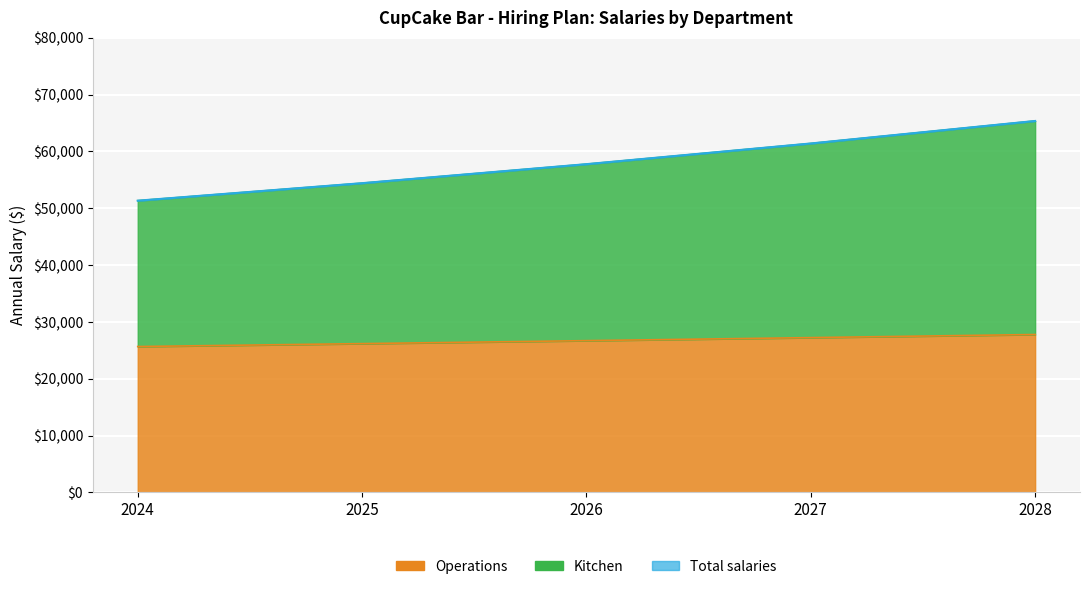

Where does the Total salaries series first go above 57760?

2026